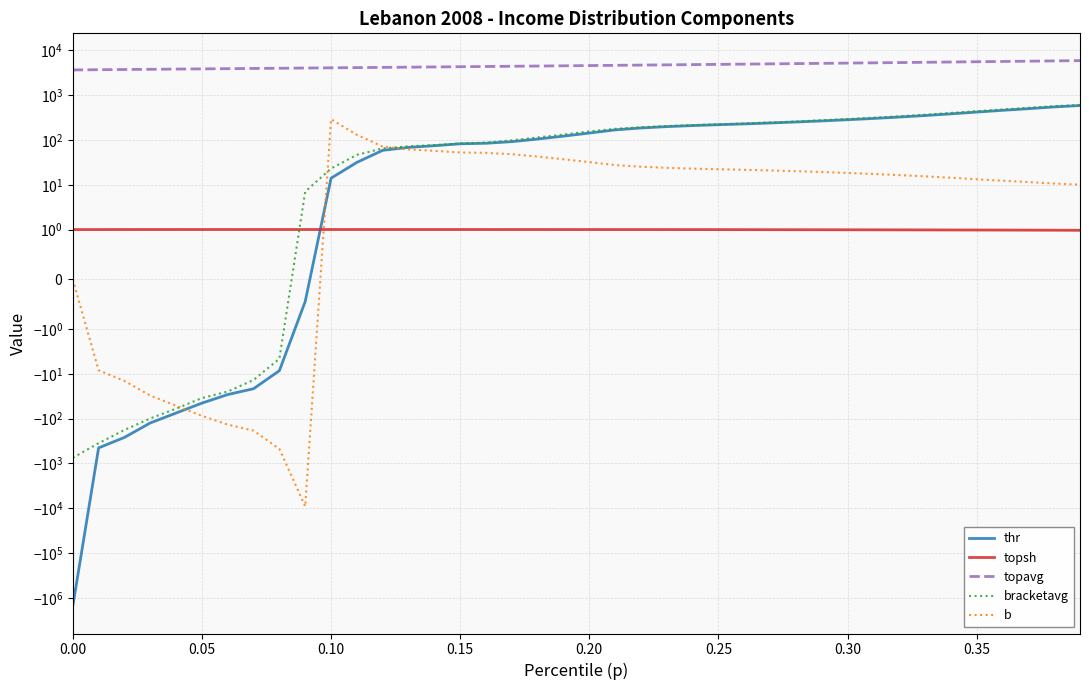

How many times do thr and b cross each other?

3